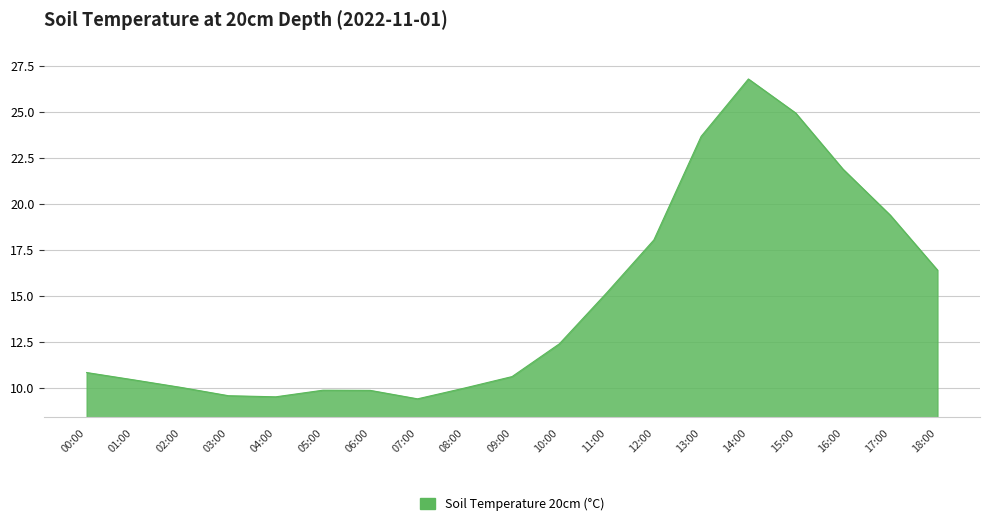

The chart shows a value of 6.9 at 06:00. True or false?

False